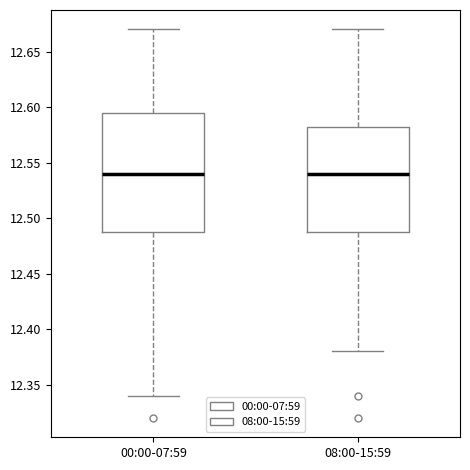

Reading left to right, transcribe this box plot: for each box, give where its median line is, the range the box spans, and where its two whiskers end, as read against the y-axis. The values are not printed on the chart, so give them approximately, as read against the axis.

00:00-07:59: median 12.540, box 12.490 to 12.595, whiskers 12.340 to 12.670
08:00-15:59: median 12.540, box 12.490 to 12.585, whiskers 12.380 to 12.670